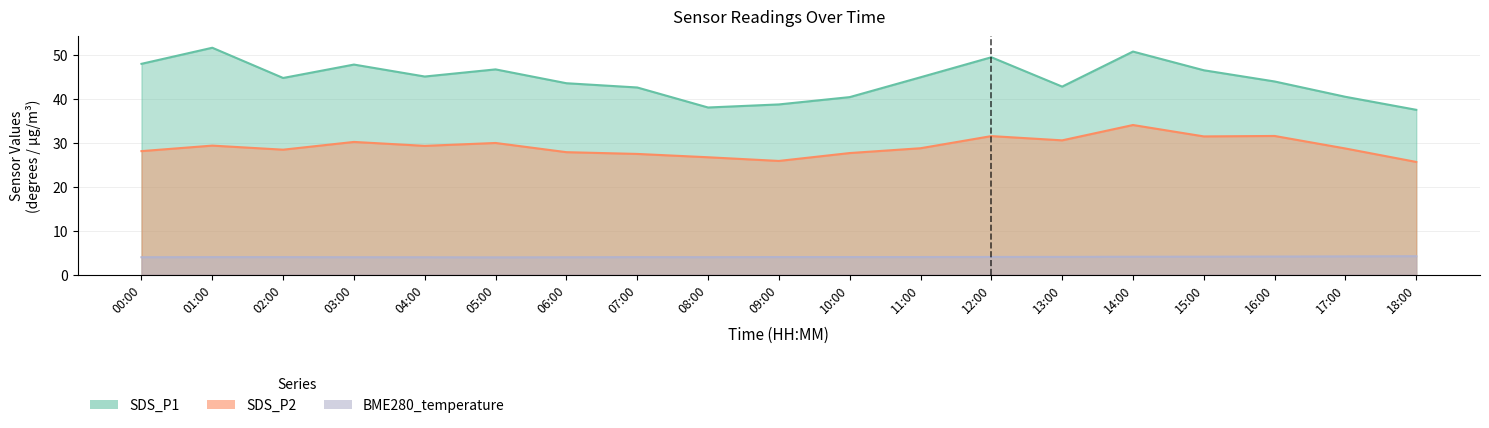

How many lines are shown in the chart?

3